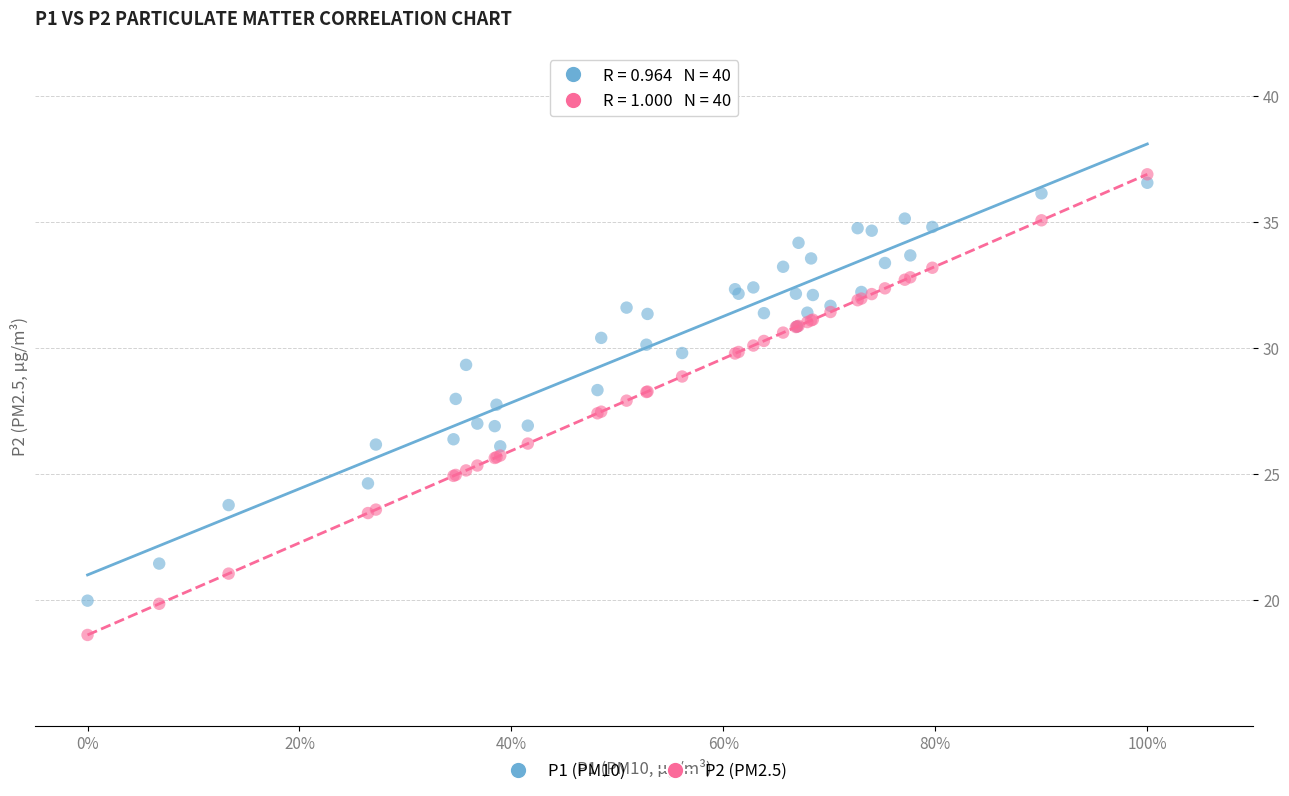

Which series has the largest Y range (max minus min)?

P2 (PM2.5)